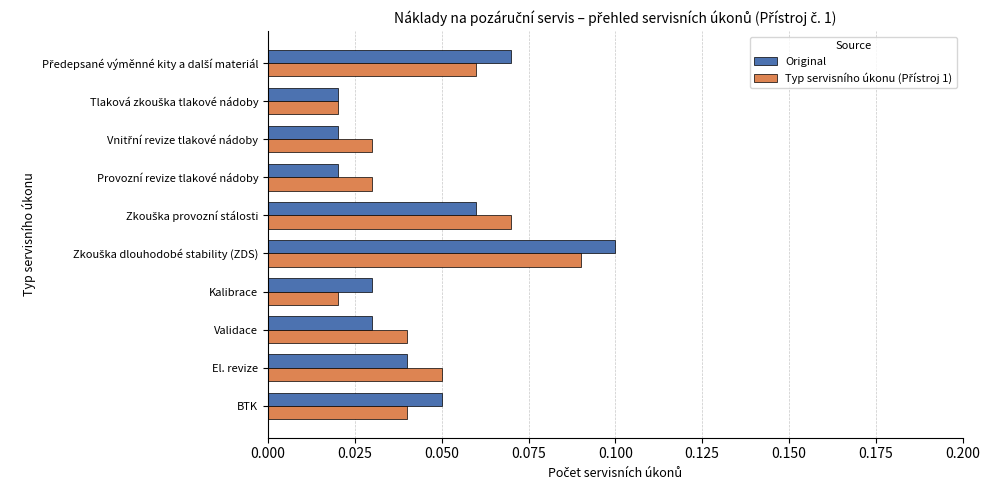

What is the sum of all Original values?

0.4